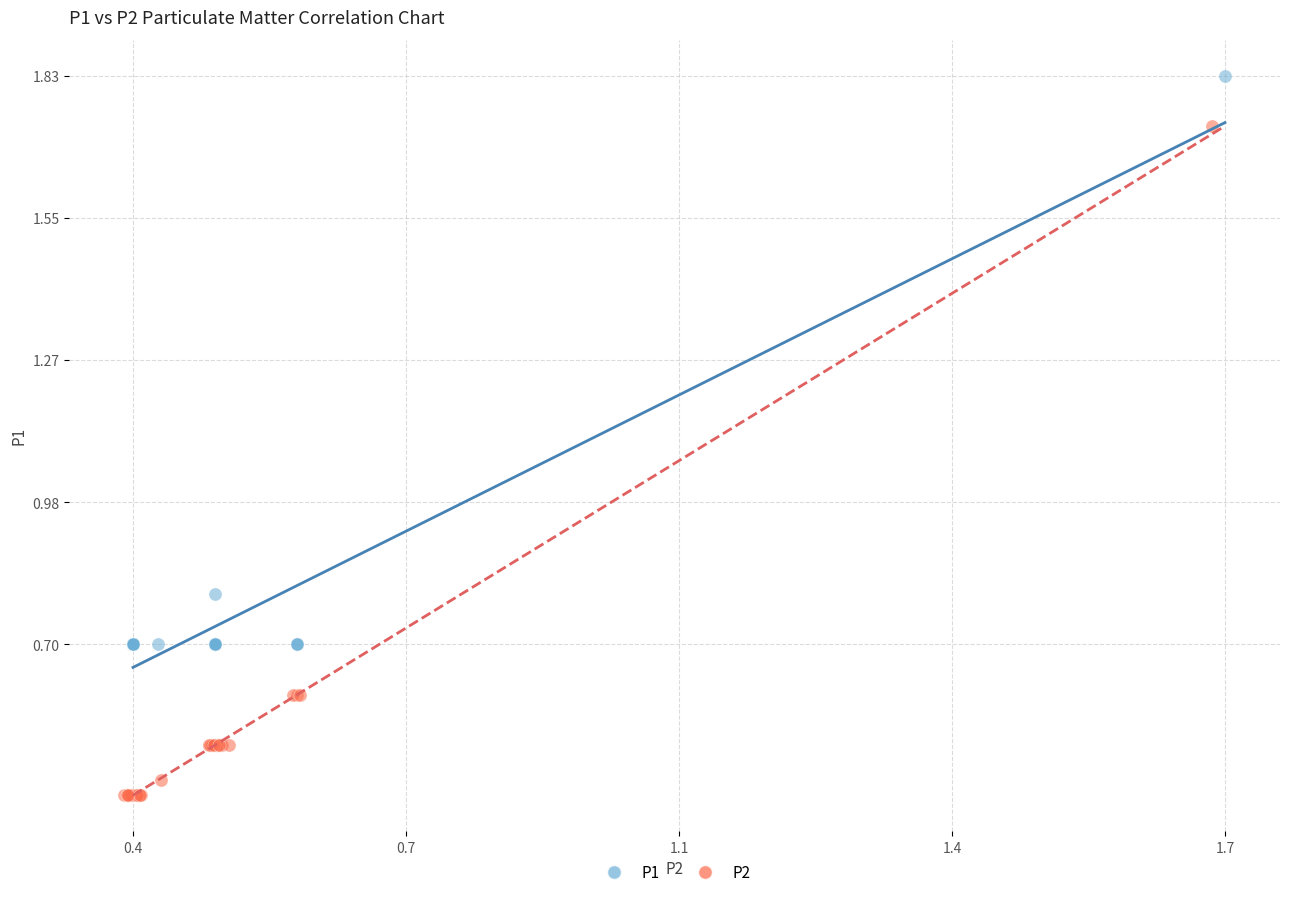

Which series reaches the maximum Y coordinate?

P1